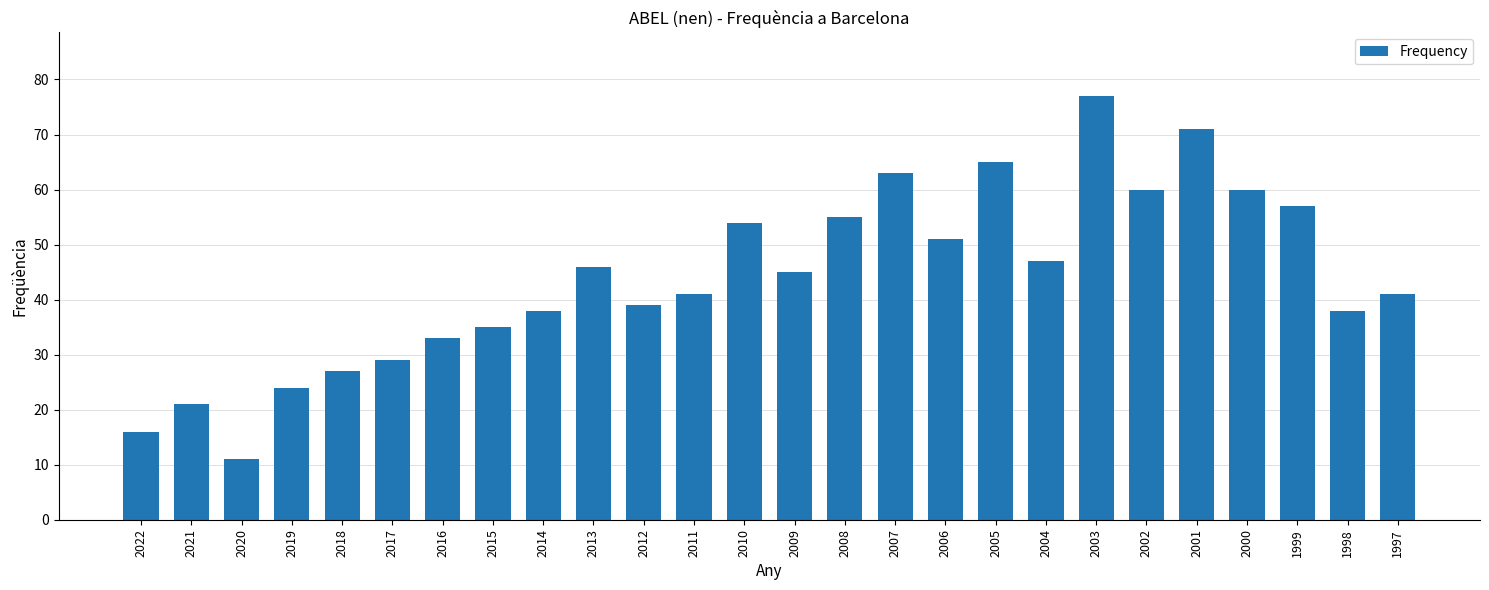

At which label does the data first exceed 45?

2013